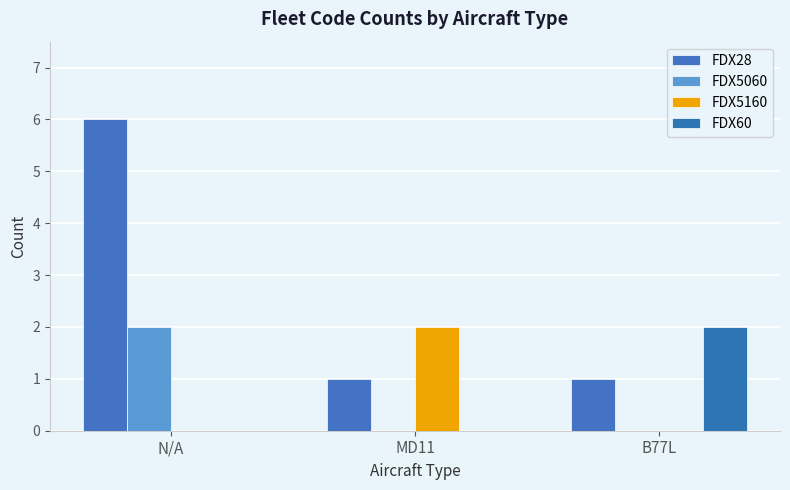

The FDX60 series shows 3 at B77L. True or false?

False